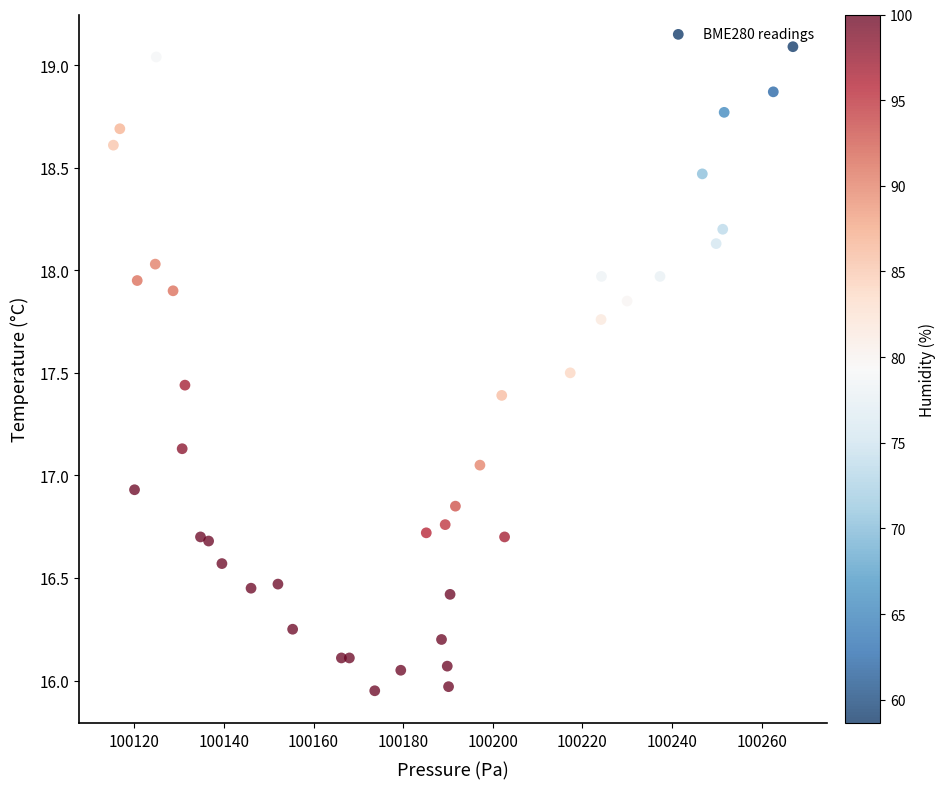

What is the range of X values (max minus min)?

151.6